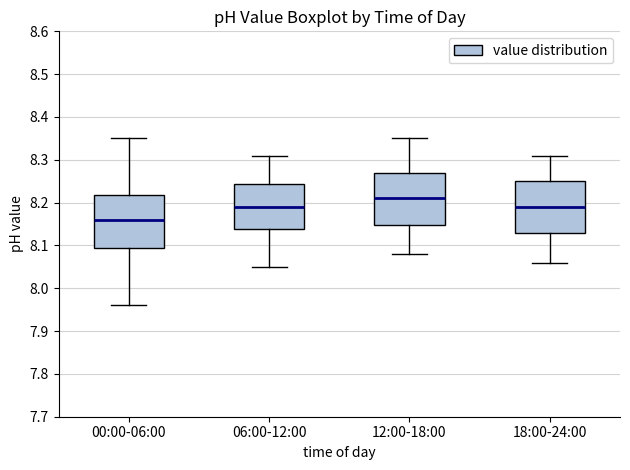

Which box's median line is the highest?

12:00-18:00